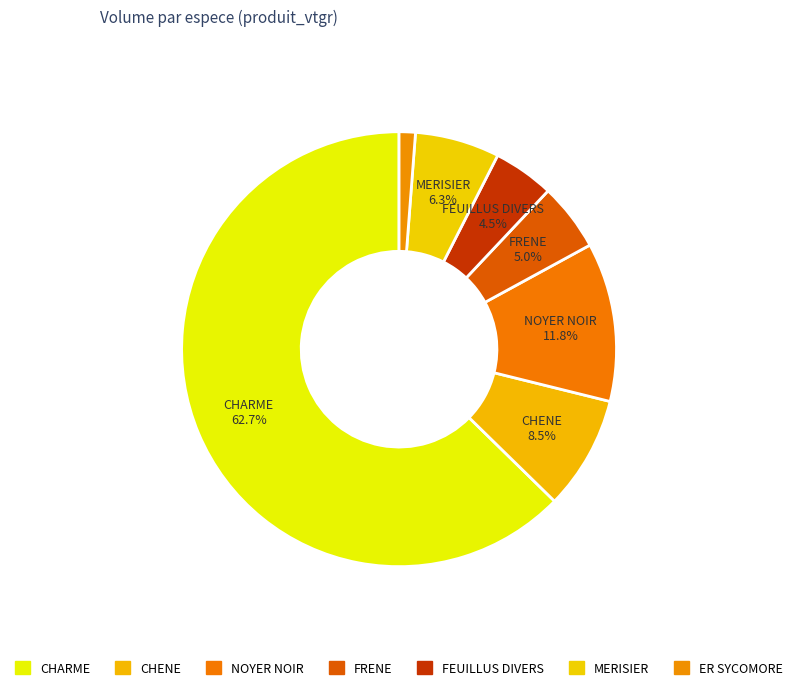

To the nearest percent, what portion does FRENE represent?

5%